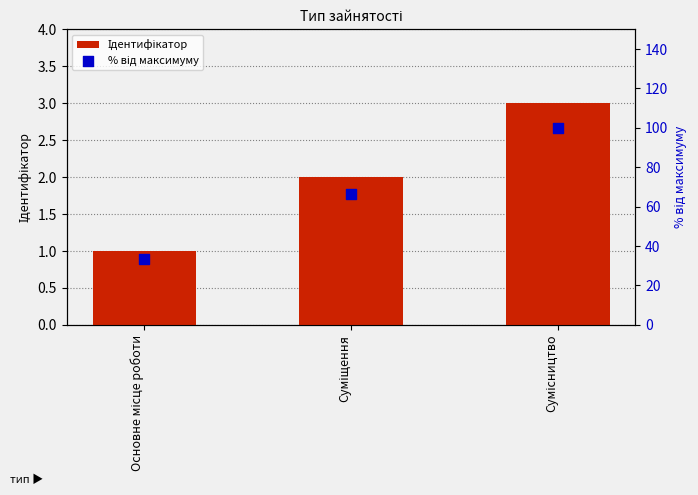

Which series has the largest total across all categories?

% від максимуму